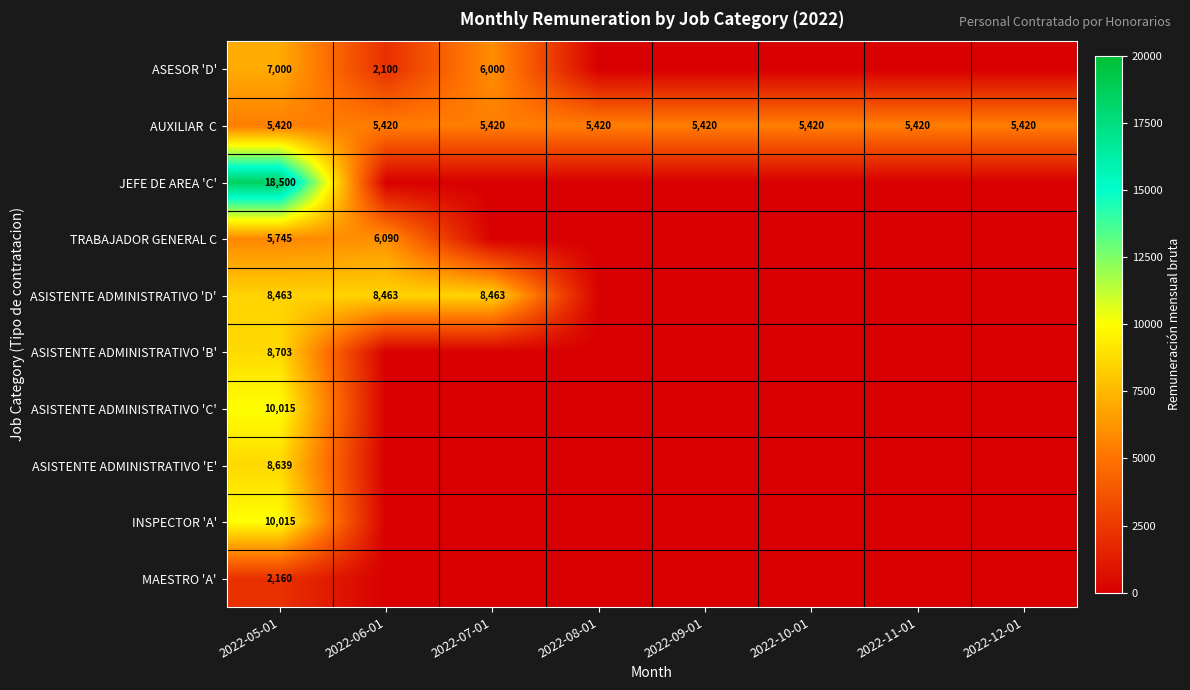

Is it true that JEFE DE AREA 'C' equals 9787 at 2022-05-01?

False